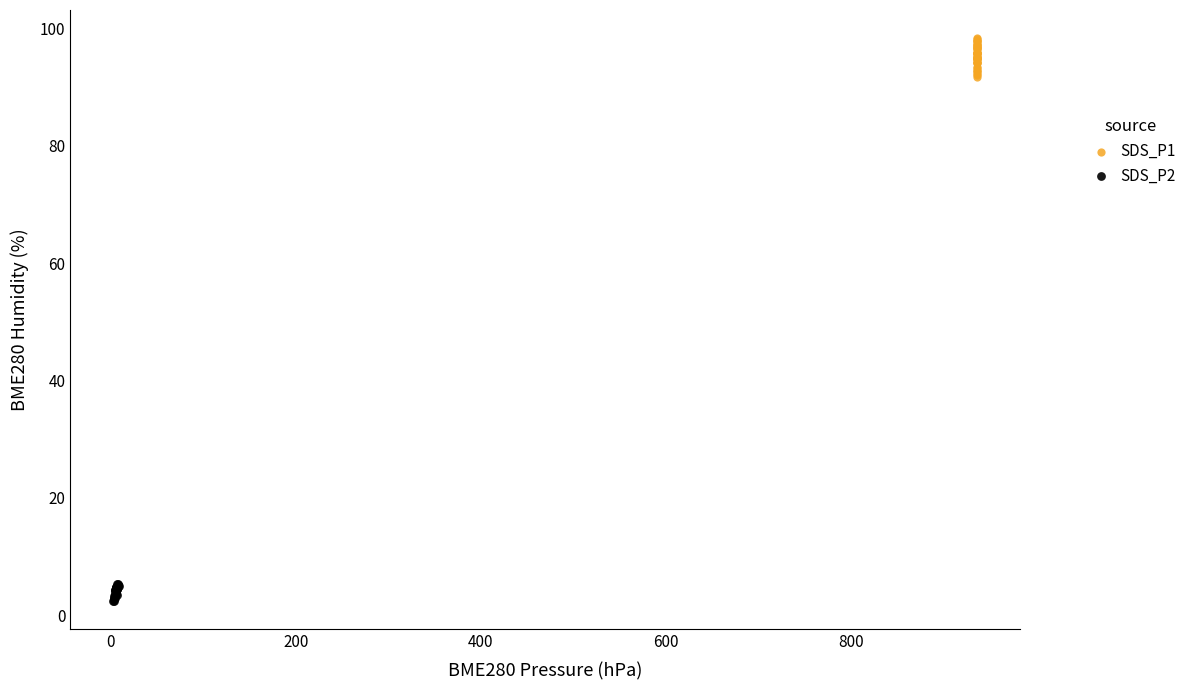

Which series has the largest Y range (max minus min)?

SDS_P1